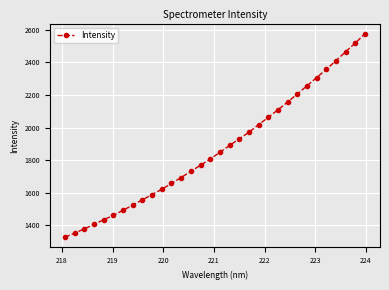

What is the average value?

1871.2